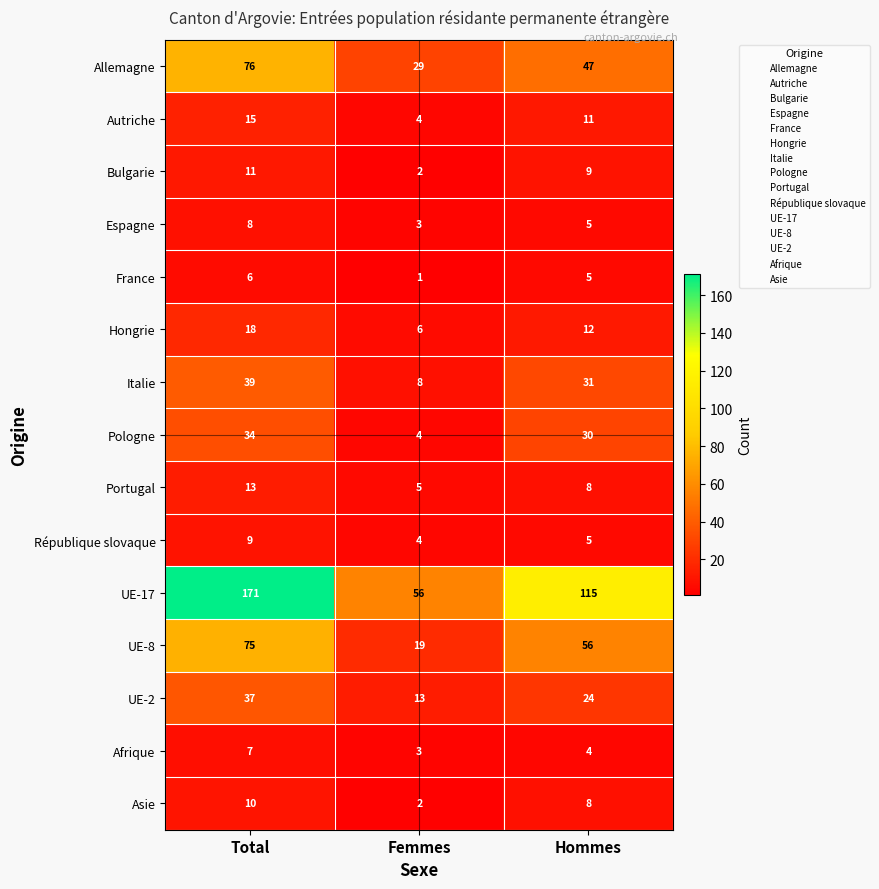

What is the sum of the République slovaque values at Hommes and Total?

14